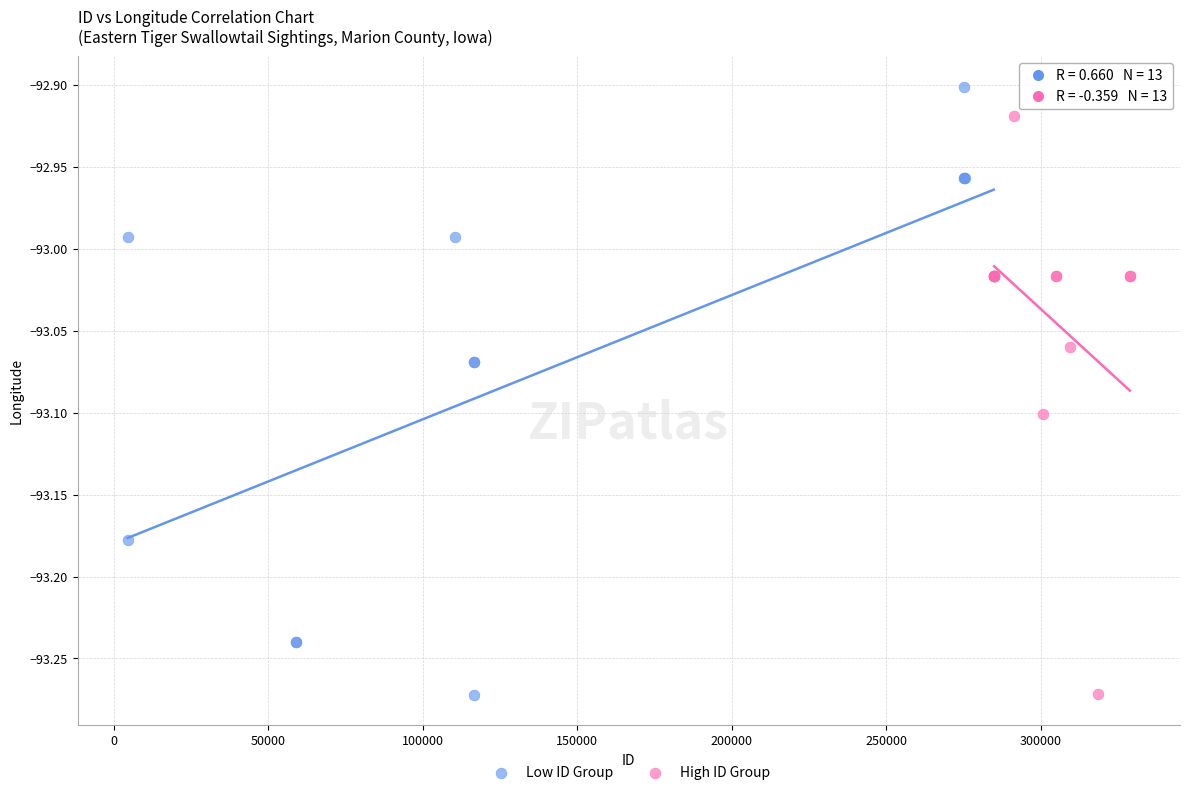

Which series reaches the maximum Y coordinate?

Low ID Group